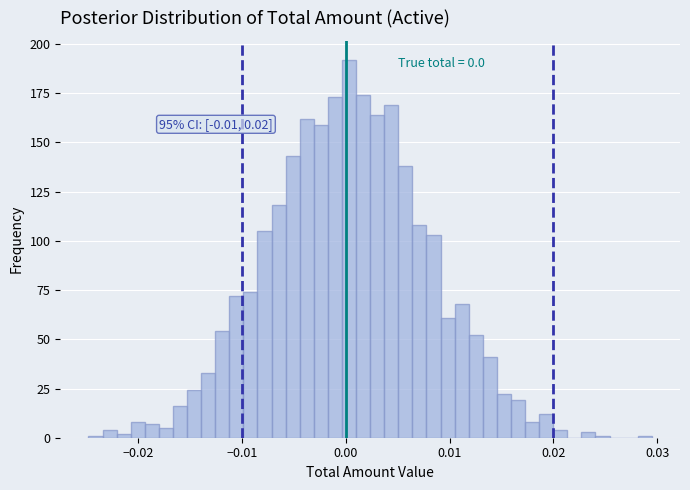

Read against the x-axis, roughly where is the centre of the tallest bar?

0.000